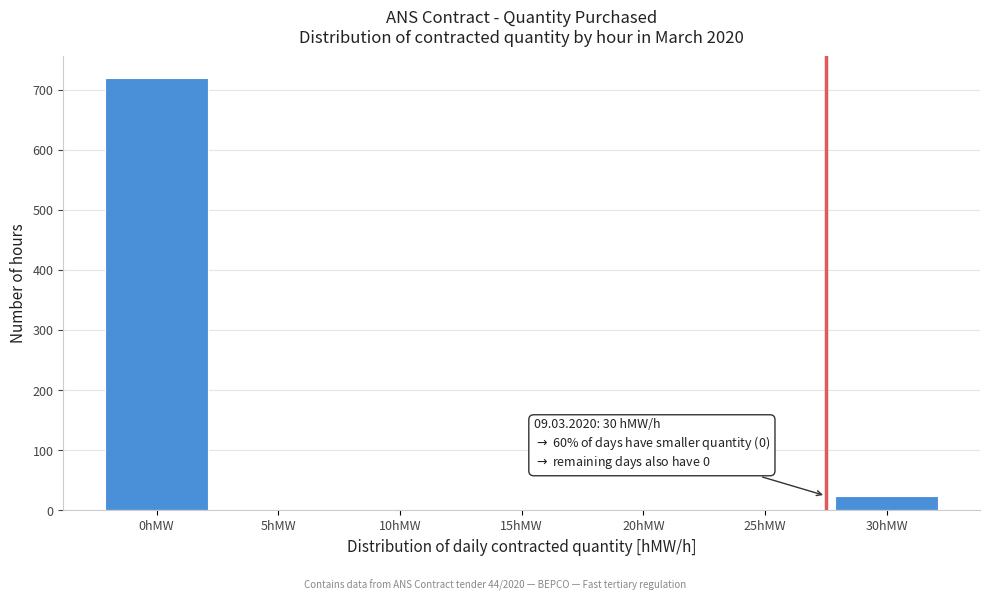

Reading left to right, transcribe all the data shown in this chart.

0hMW=720	5hMW=0	10hMW=0	15hMW=0	20hMW=0	25hMW=0	30hMW=24